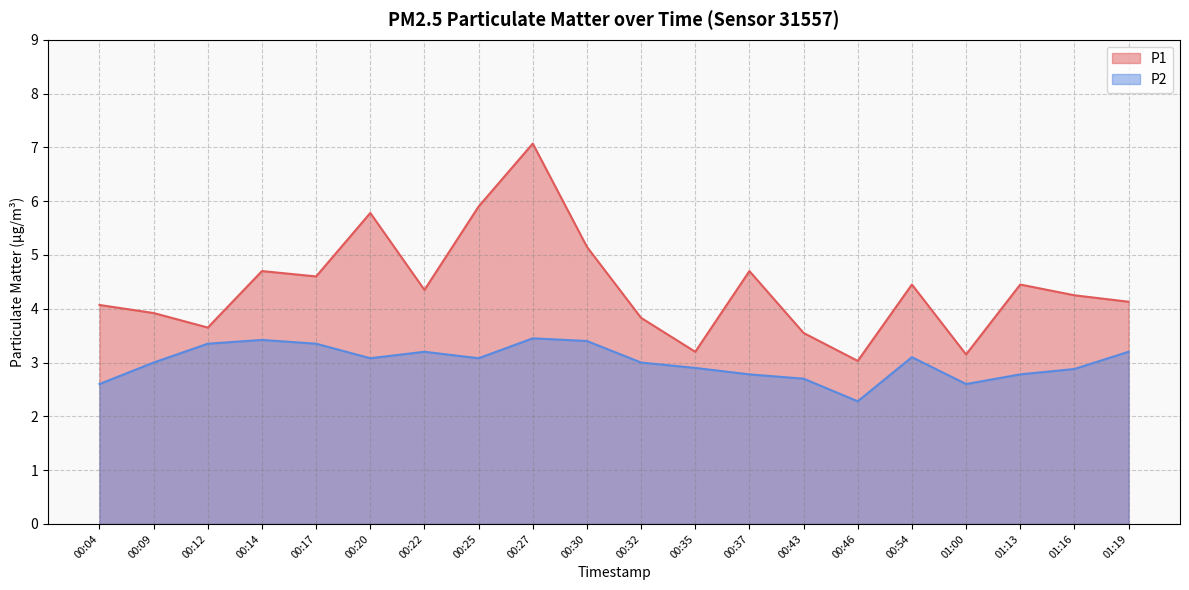

The P2 series shows 4.2 at 00:35. True or false?

False